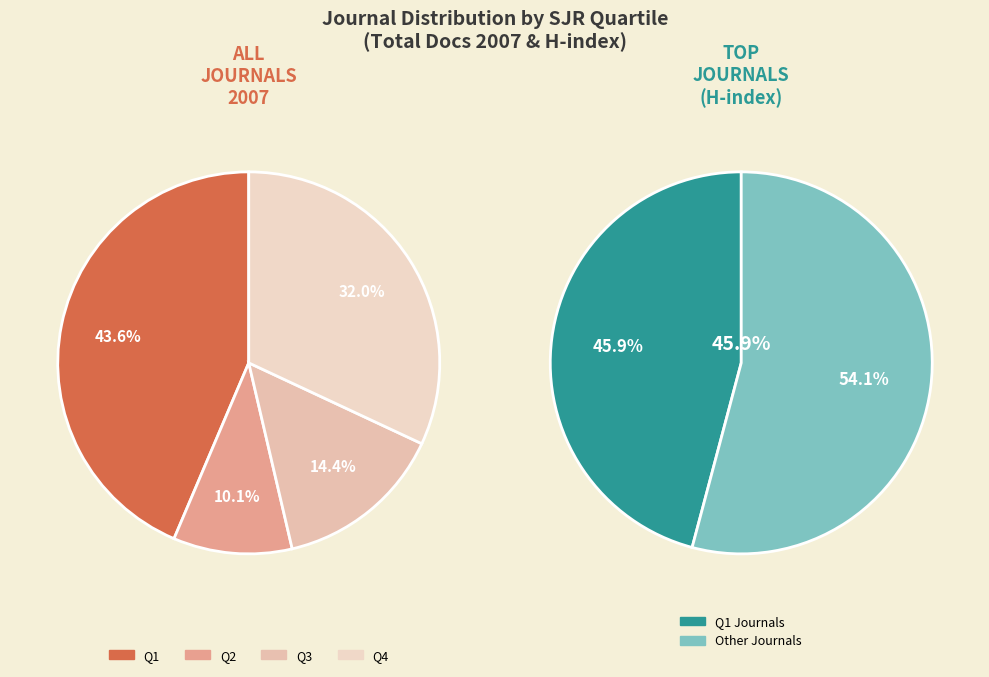

How many slices are in this pie chart?

2